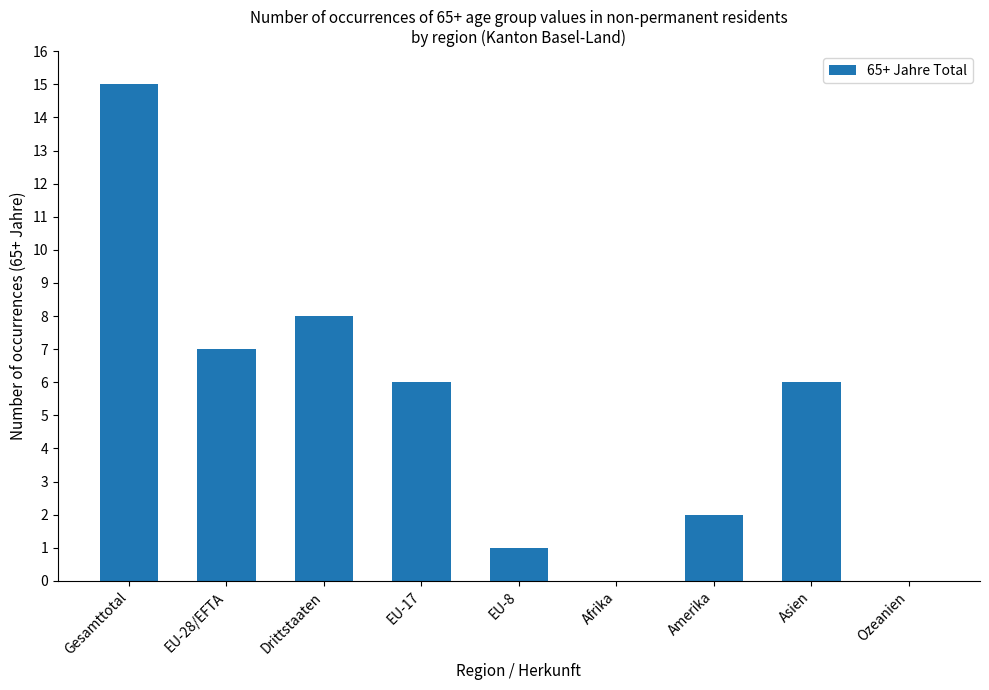

Which has a higher value, Gesamttotal or Drittstaaten?

Gesamttotal